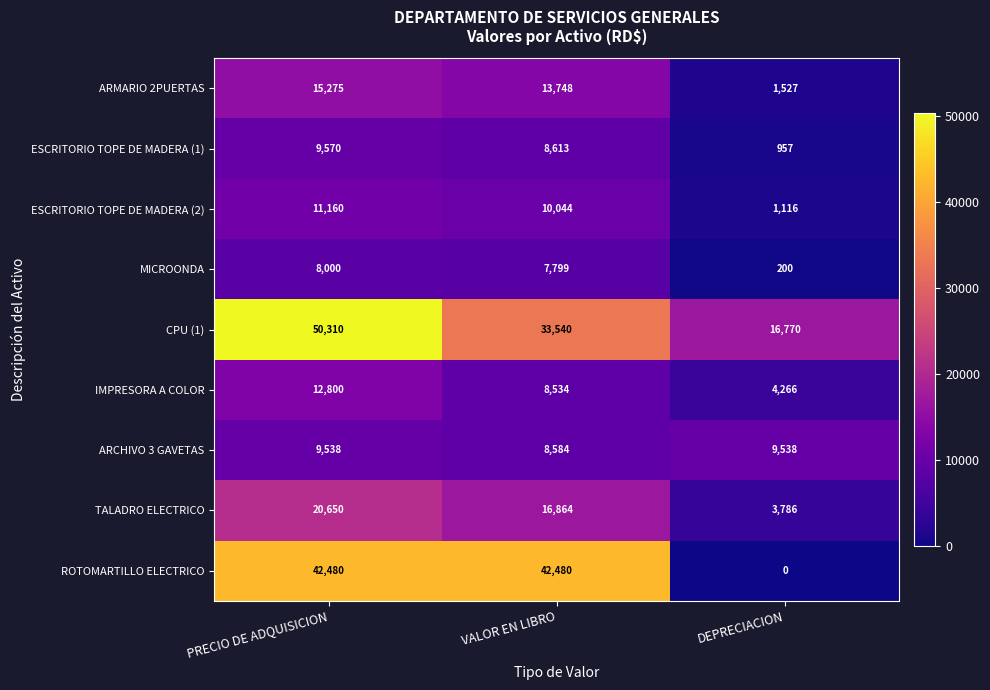

How many CPU (1) values are between 16770 and 50310?

3